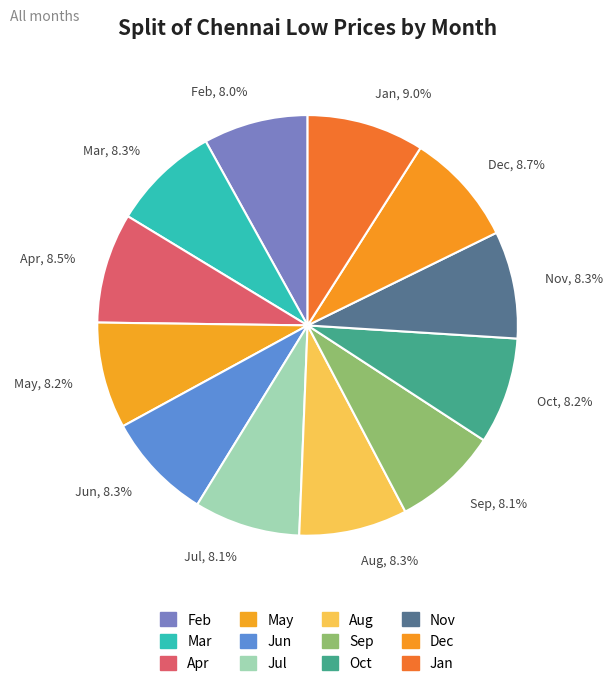

To the nearest percent, what is the average slice percentage?

8%